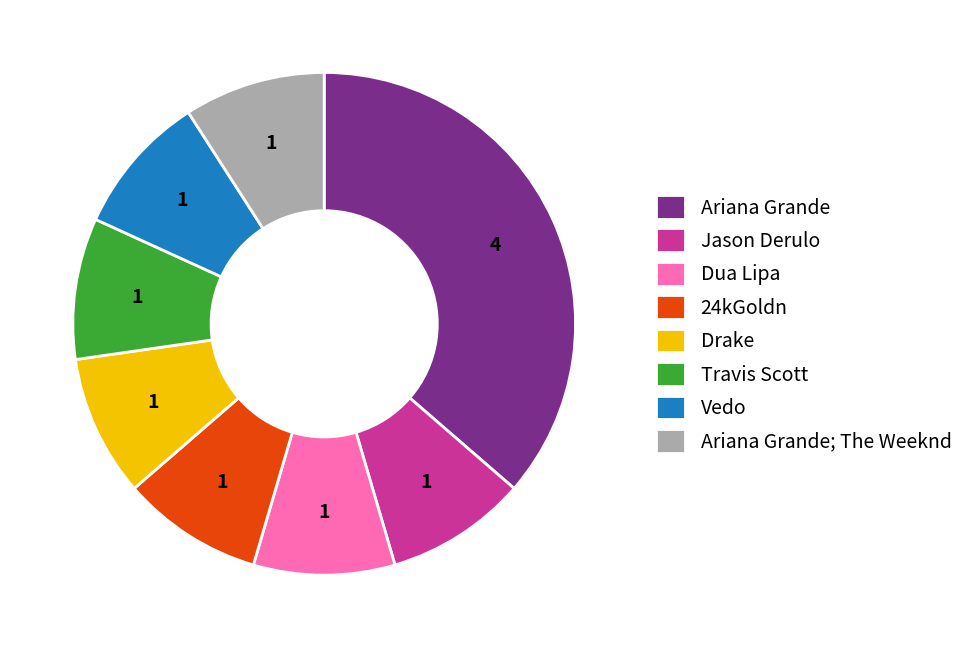

Does 24kGoldn represent more than half of the total?

No